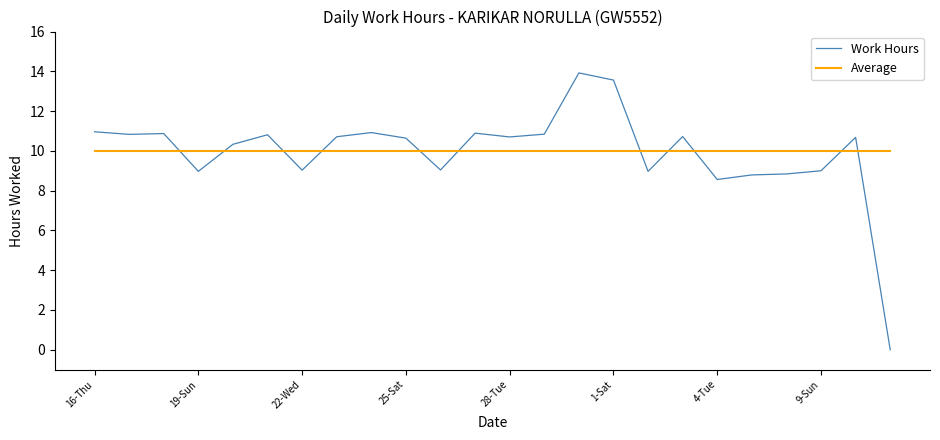

What is the difference between the maximum and minimum values in the Work Hours series?

13.9